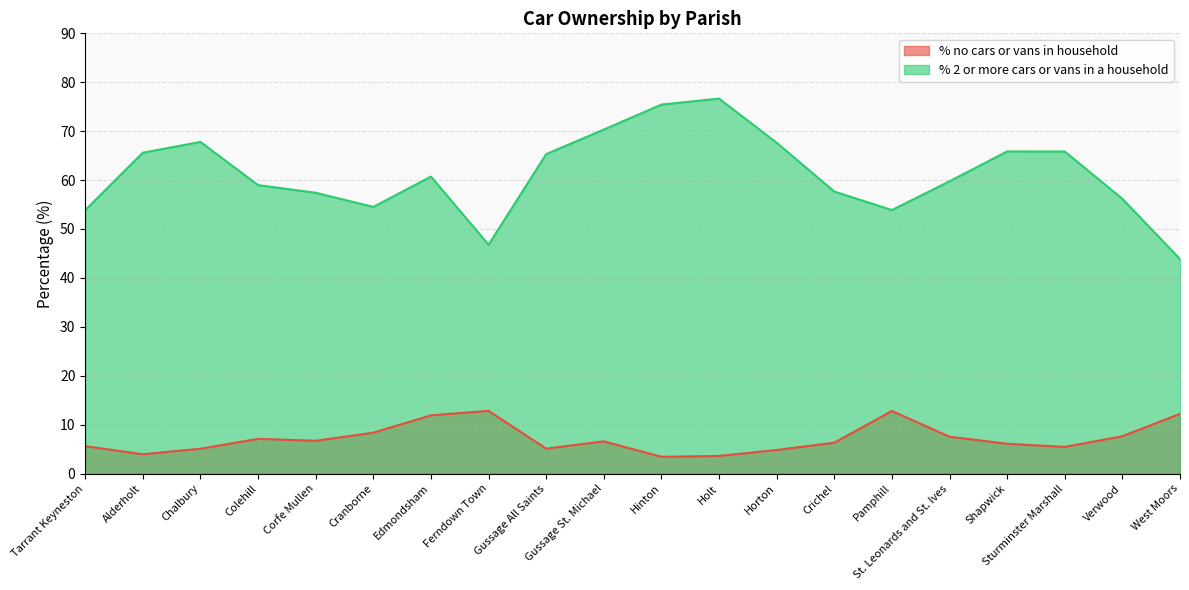

What is the greatest value displayed?

76.7